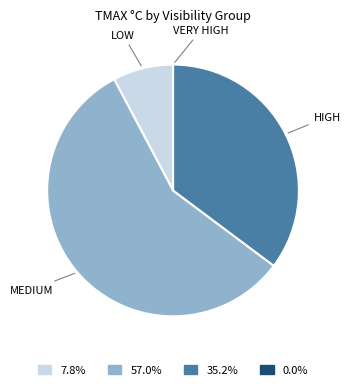

Which slice is the largest?

MEDIUM